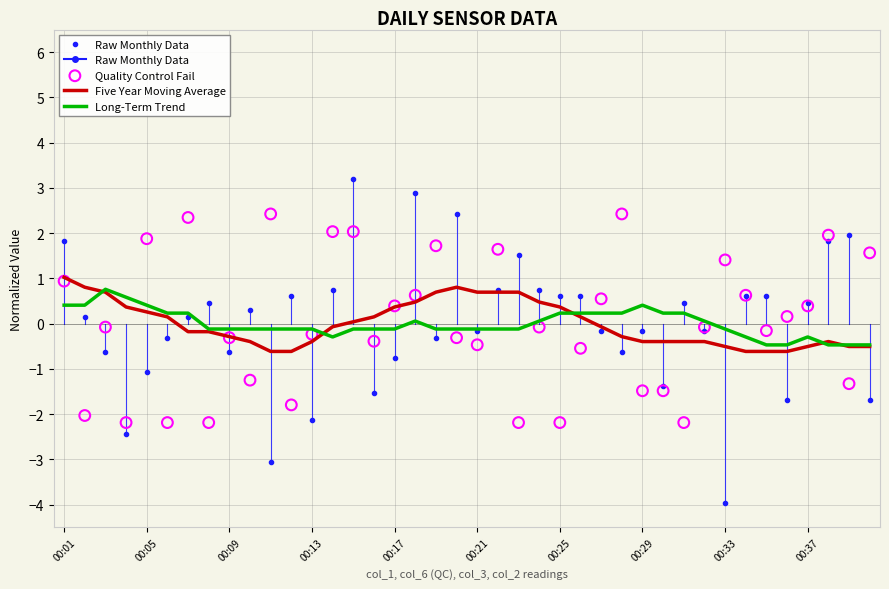

Which series reaches the minimum Y coordinate?

Raw Monthly Data